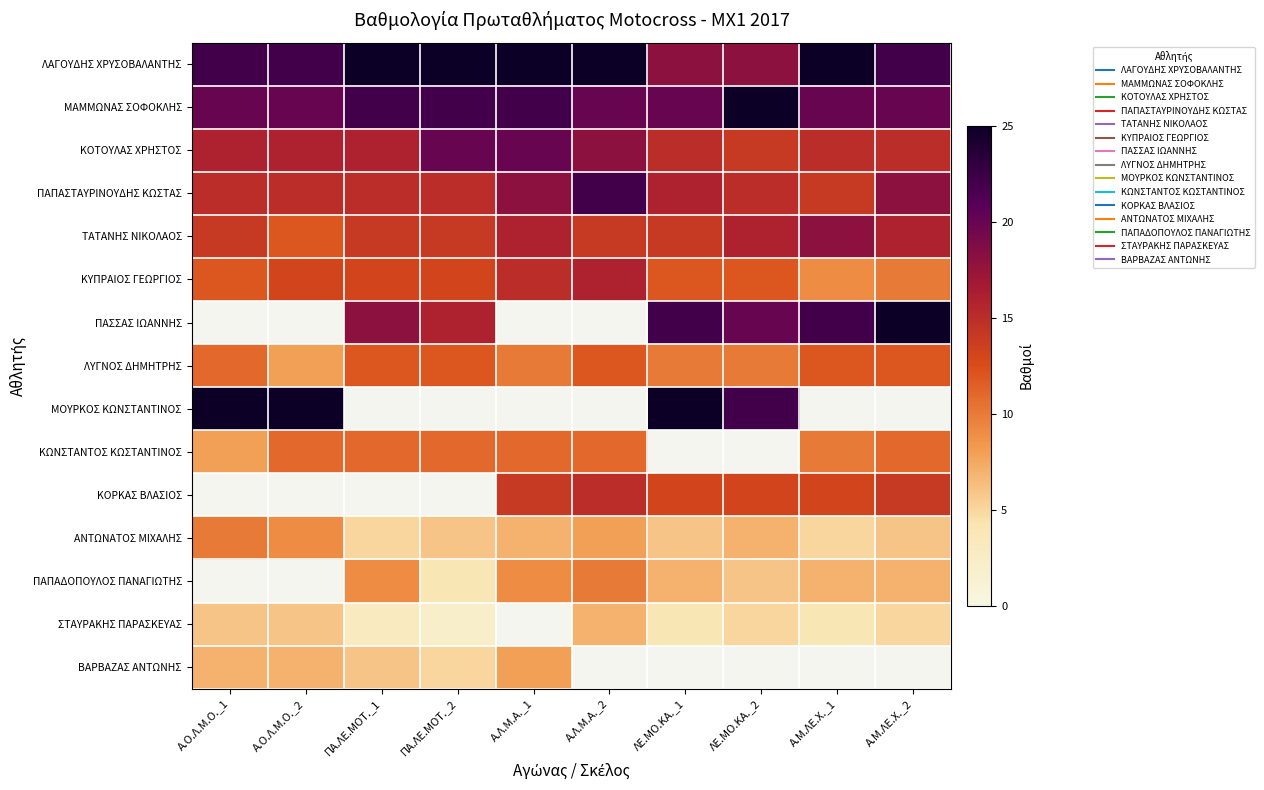

Which label corresponds to the largest value in the chart?

ΠΑ.ΛΕ.ΜΟΤ._1